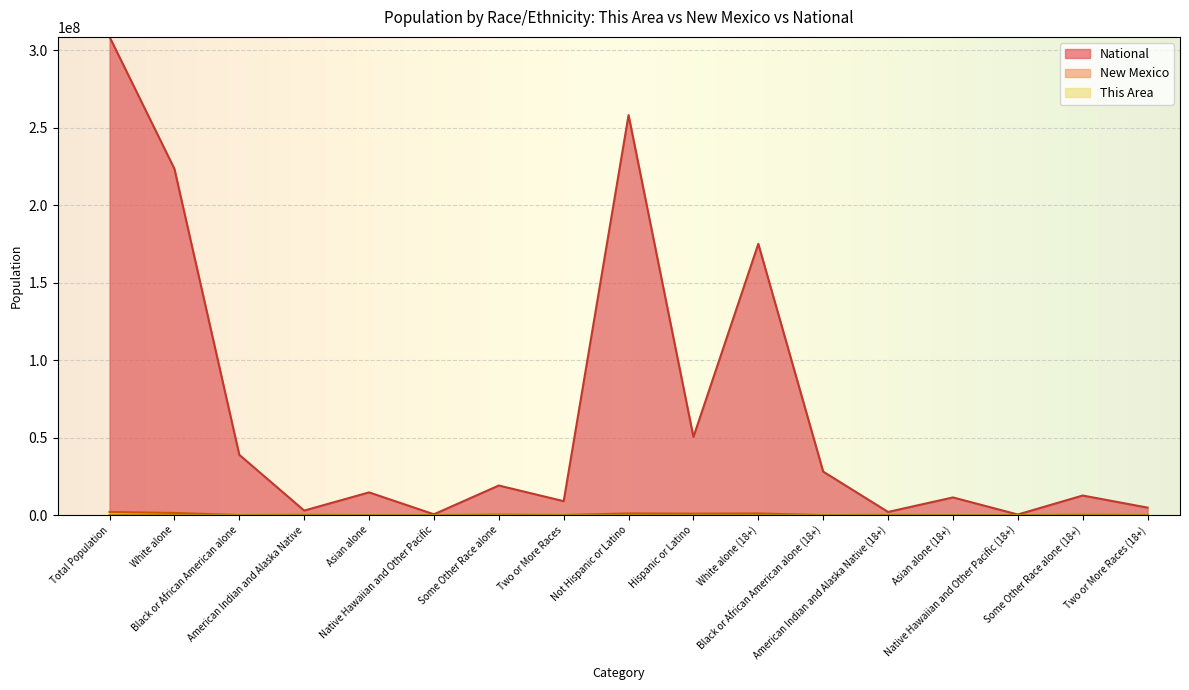

Which series has the widest spread of values?

National